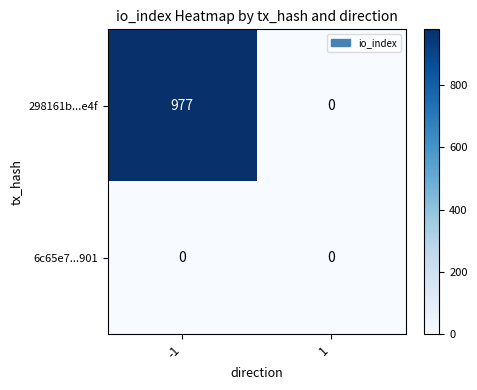

What is the maximum value for 298161b...e4f?

977